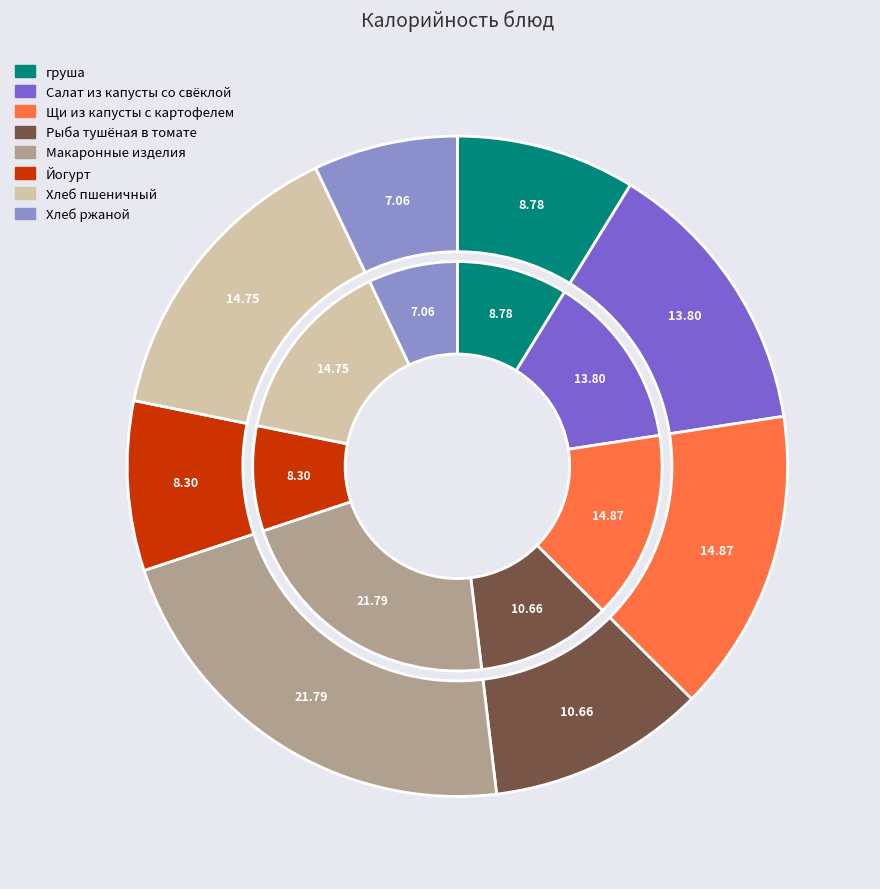

Is it true that груша is 9% of the pie?

True